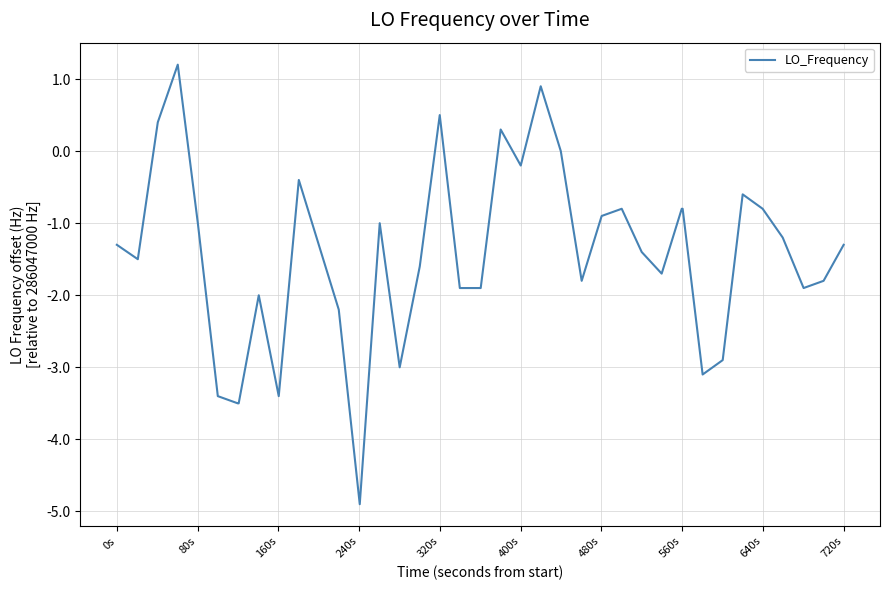

What is the maximum value shown in the chart?

1.2